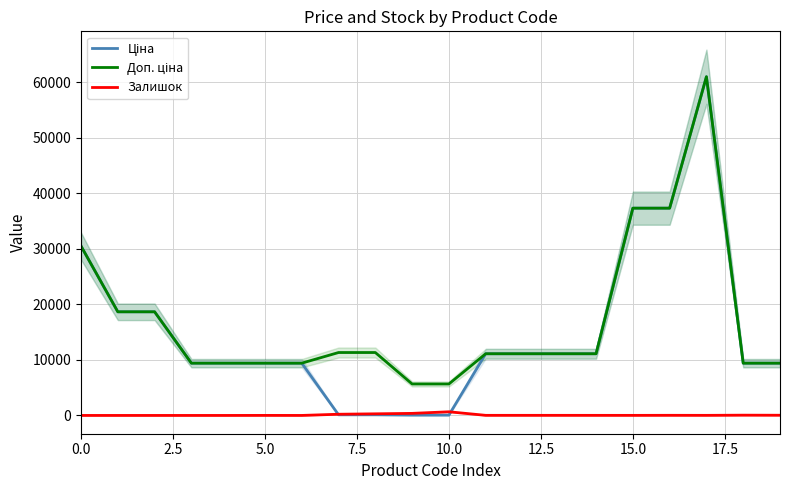

At which category is the sum across all series the highest?

17